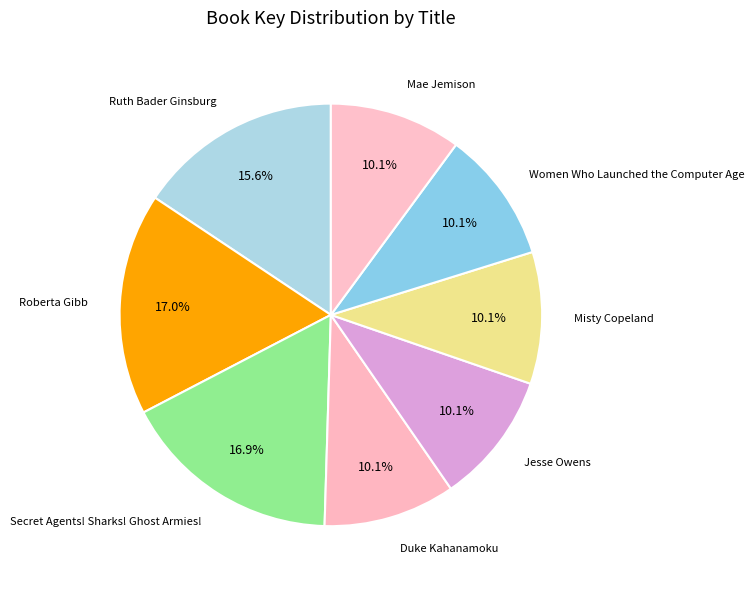

How many segments does this pie chart have?

8